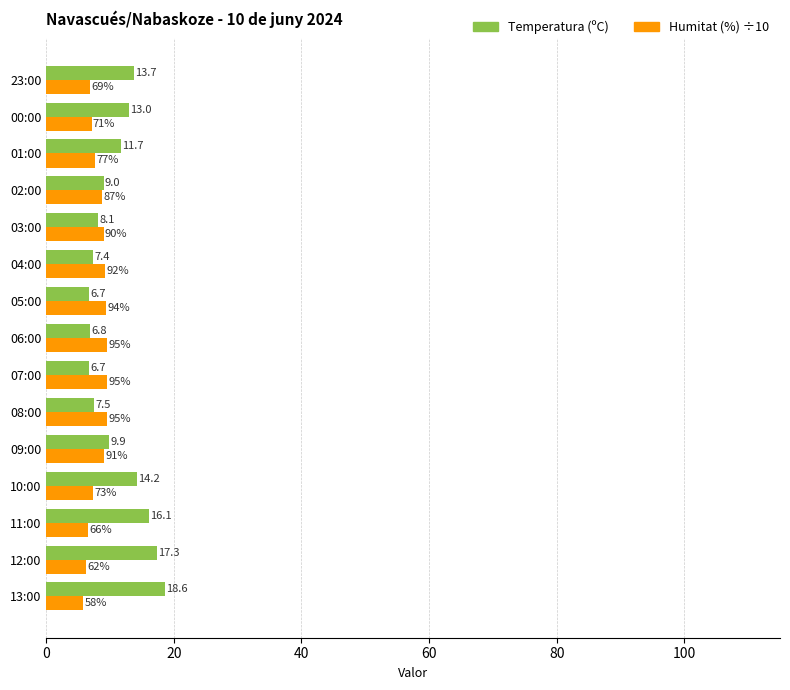

At which category is the sum across all series the highest?

13:00